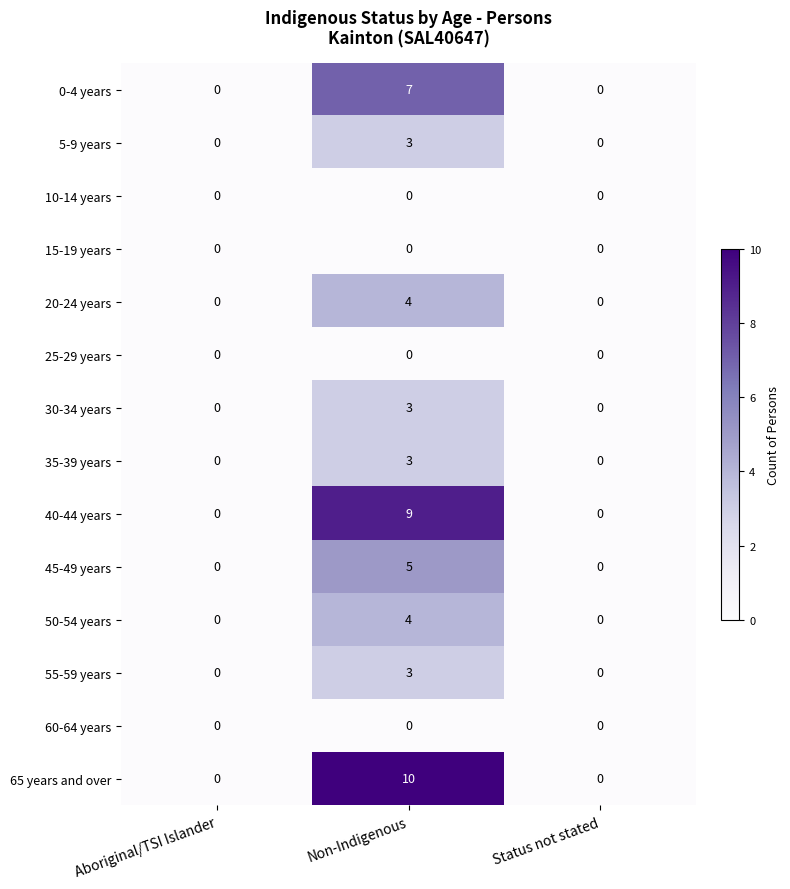

The 30-34 years series shows 2 at Aboriginal/TSI Islander. True or false?

False